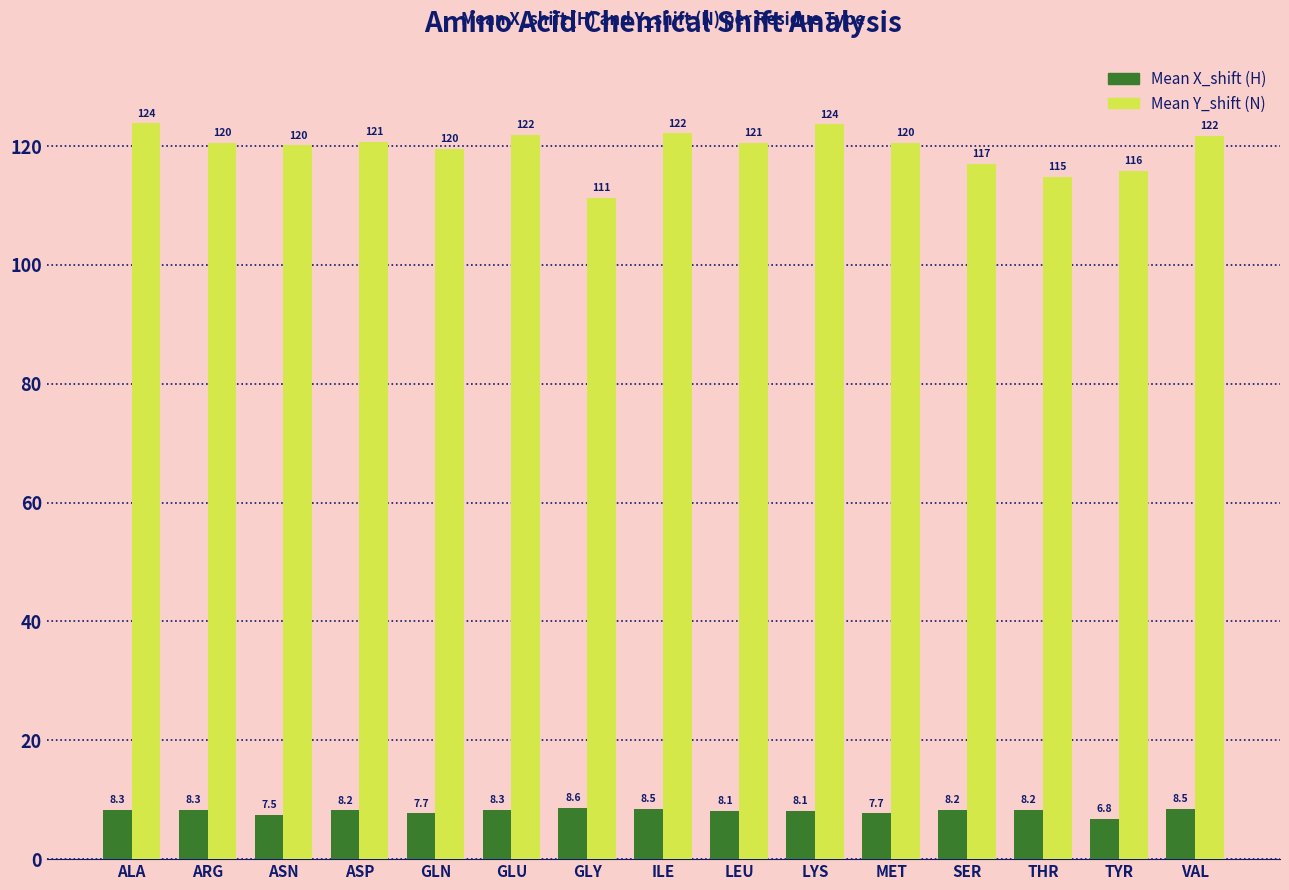

Are the bars grouped side by side (vs. stacked)?

Yes